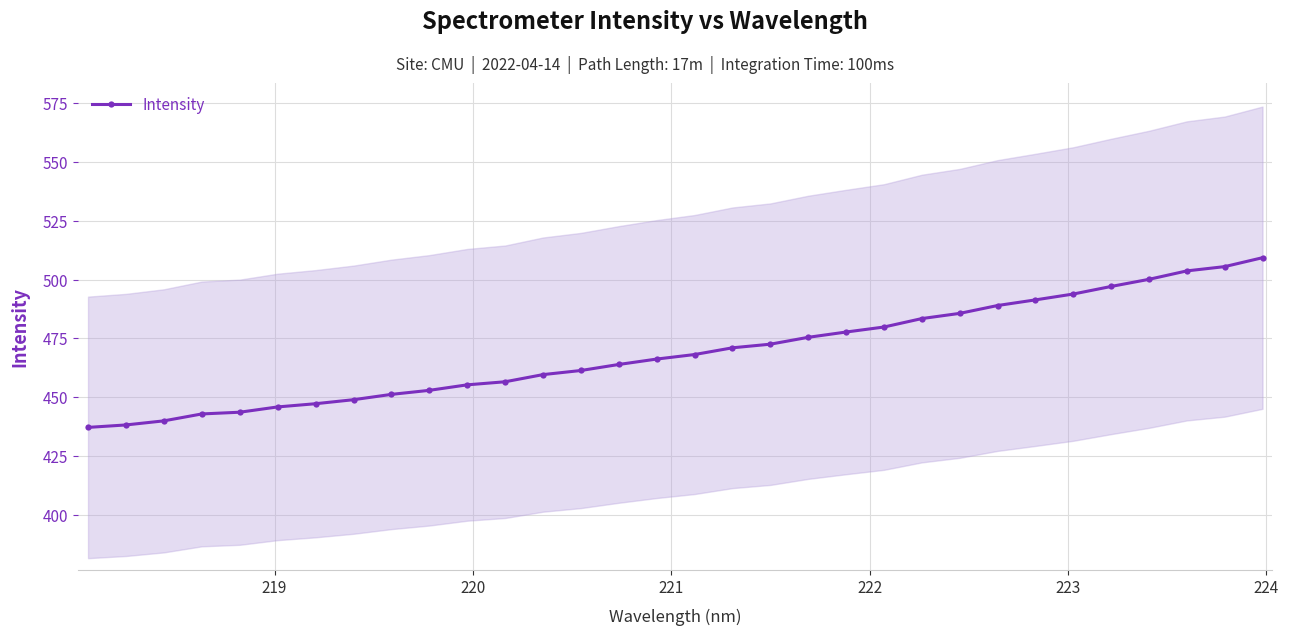

What is the lowest value of the Intensity series?

437.3